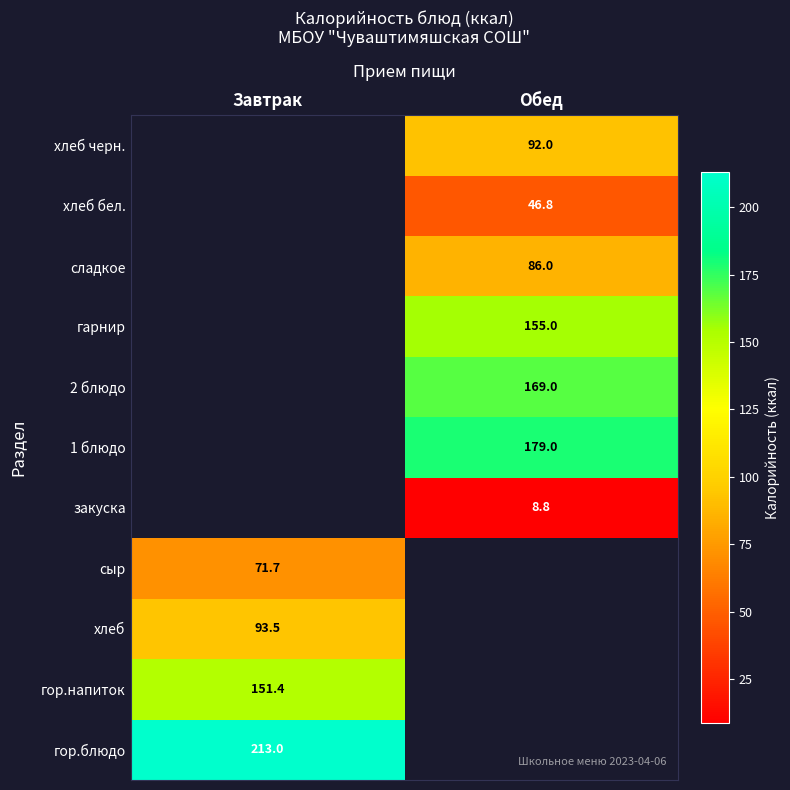

How many categories are shown in the chart?

2